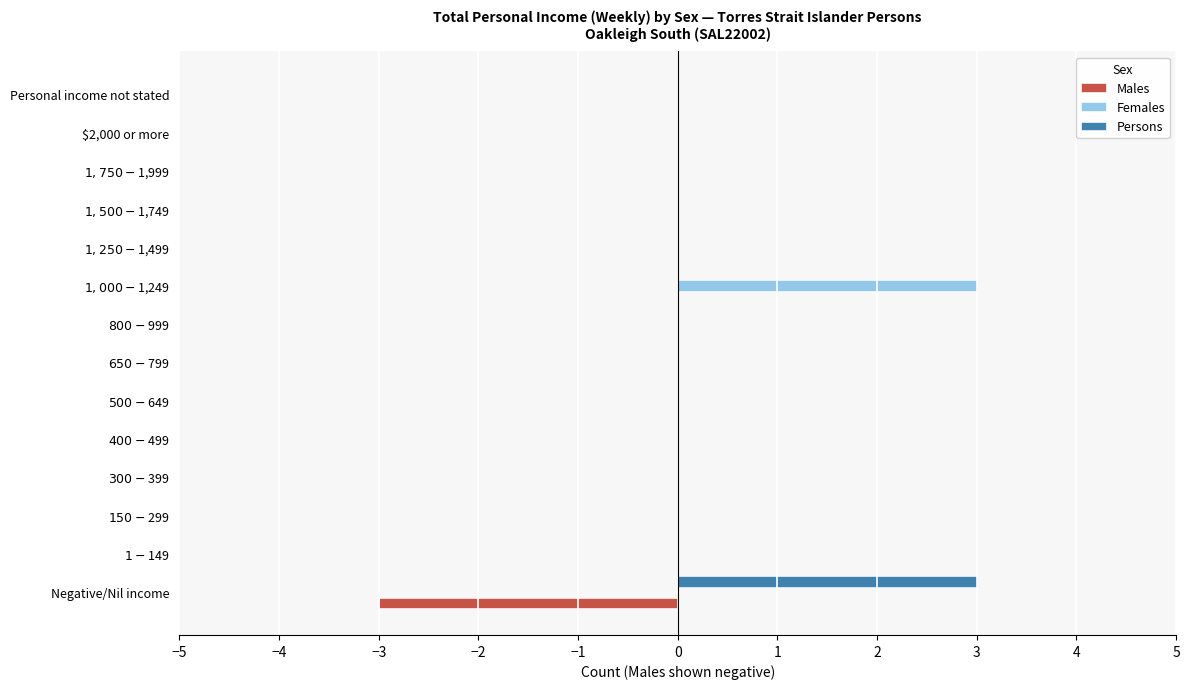

What is the maximum value for Females?

3